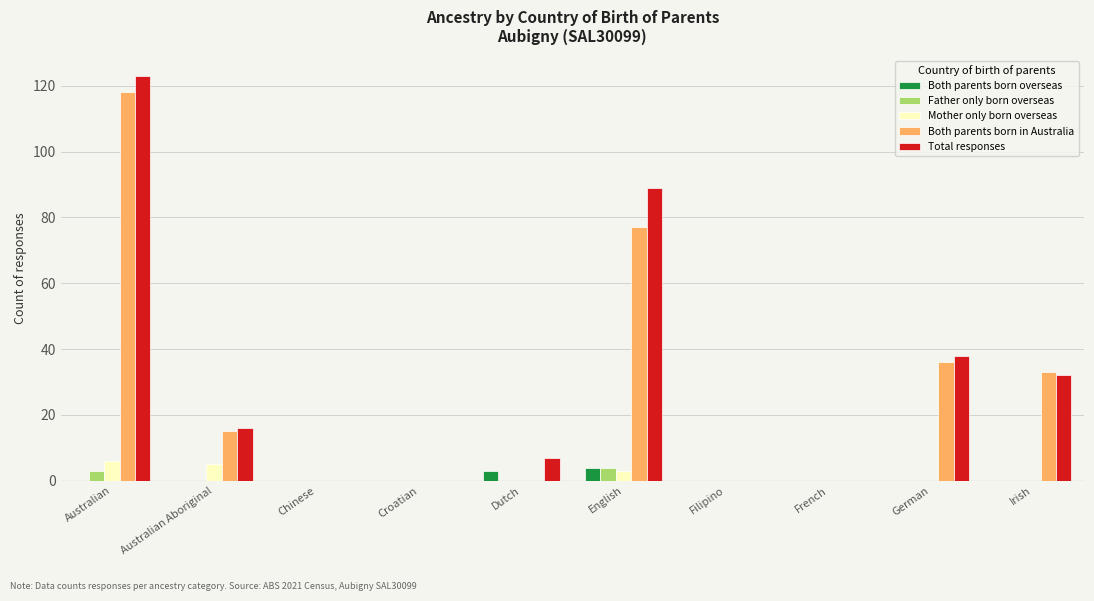

How many distinct data groups are displayed?

5